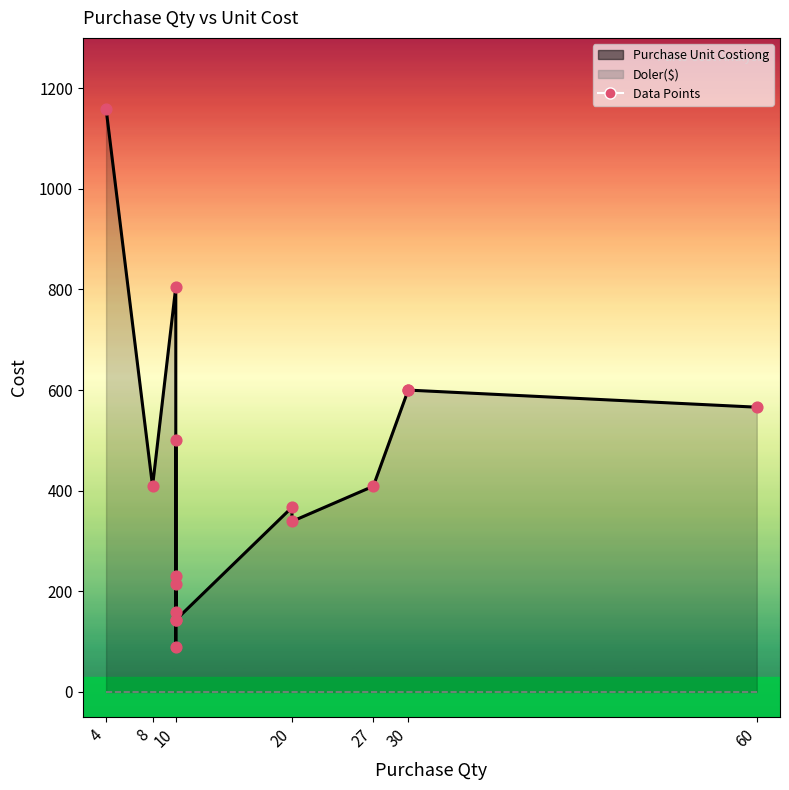

Is the value of Data Points at 10 greater than the value of Doler($) (line) at 27?

Yes